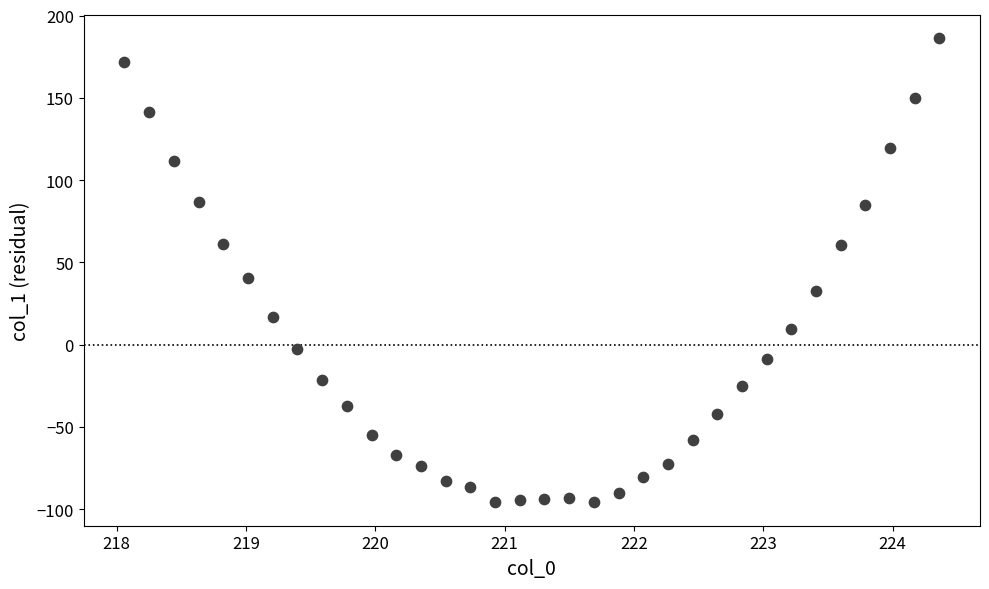

What is the range of Y values (max minus min)?

282.3